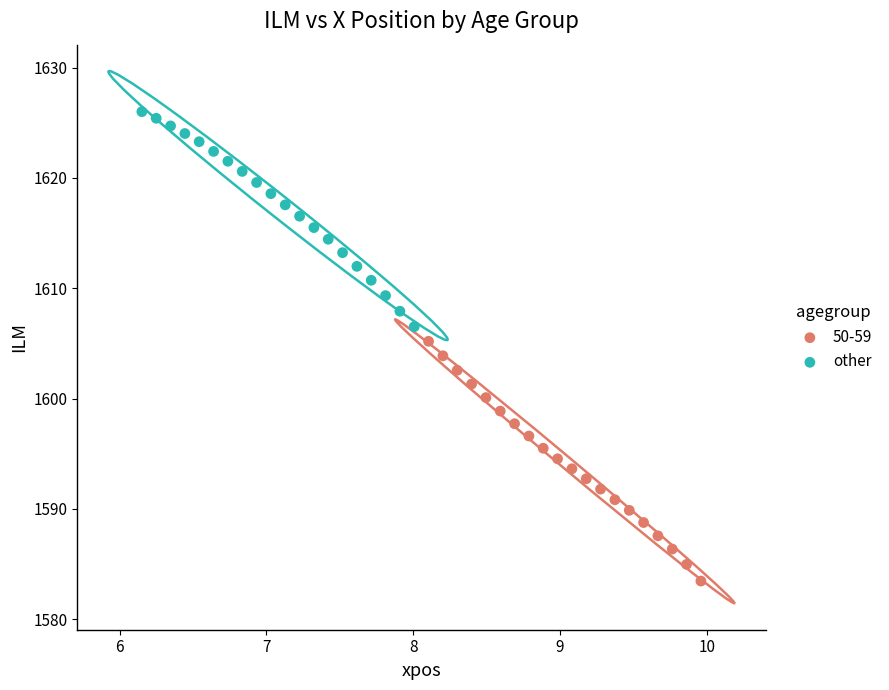

Which series contains the highest Y value?

other